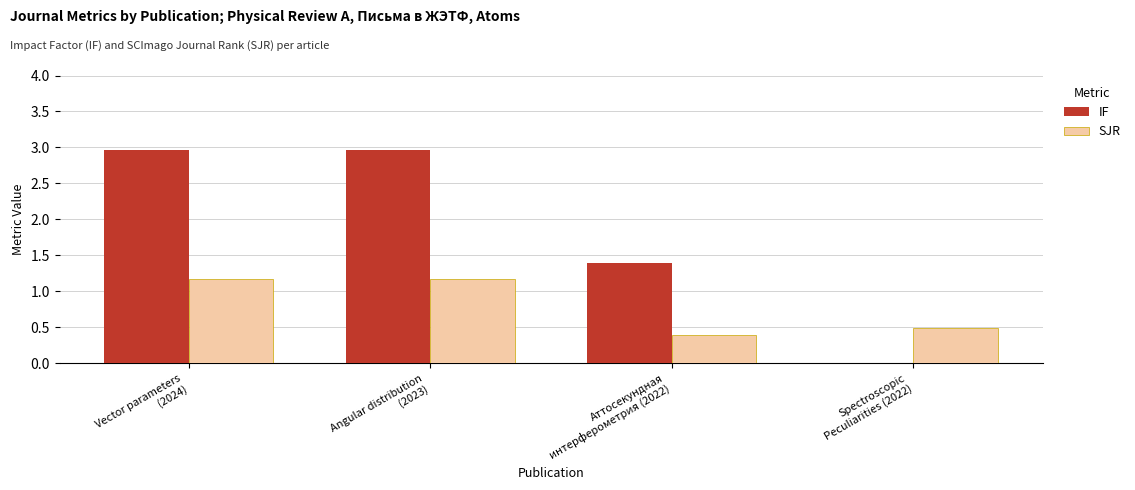

Which series has the largest total across all categories?

IF